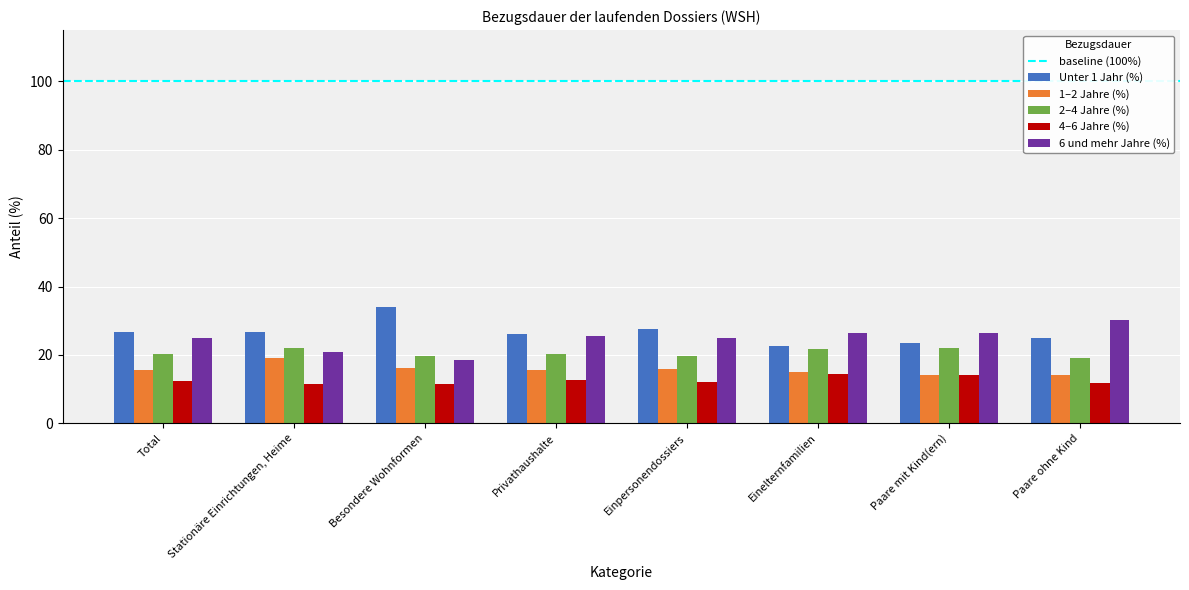

How many 4–6 Jahre (%) values are between 11 and 14?

7